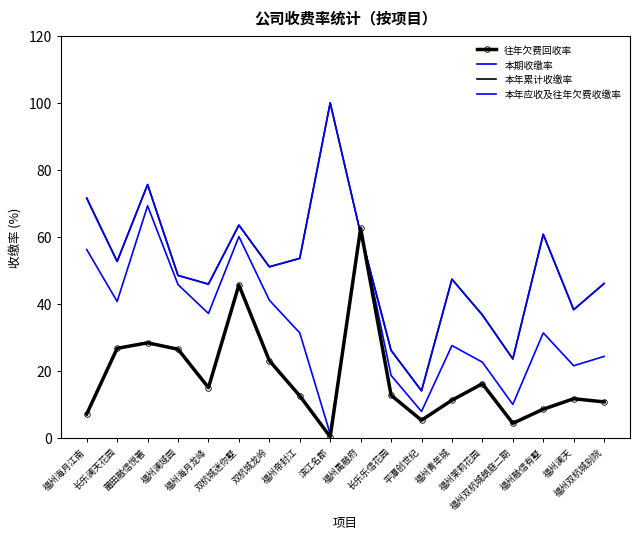

True or false: 本期收缴率 has a value of 12.9 at 福州双杭城别院.

False